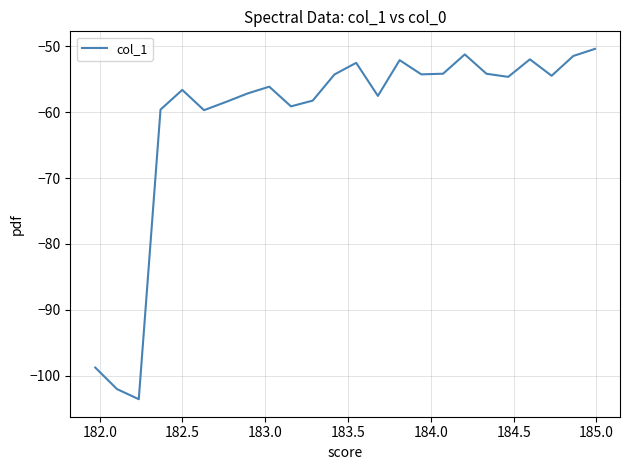

What is the minimum value shown in the chart?

-103.6